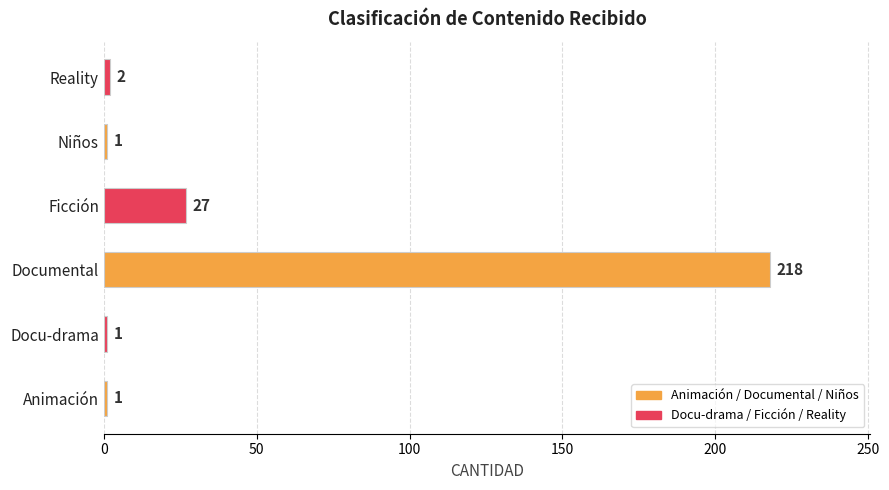

What is the ratio of the value at Documental to the value at Docu-drama?

218.0